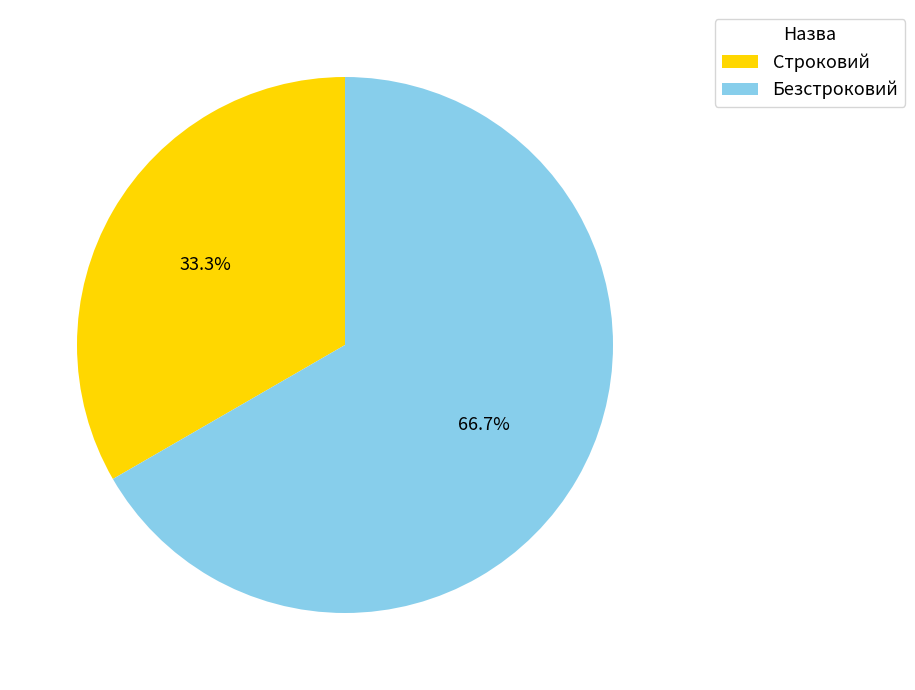

What percentage do Безстроковий and Строковий together represent?

100.0%